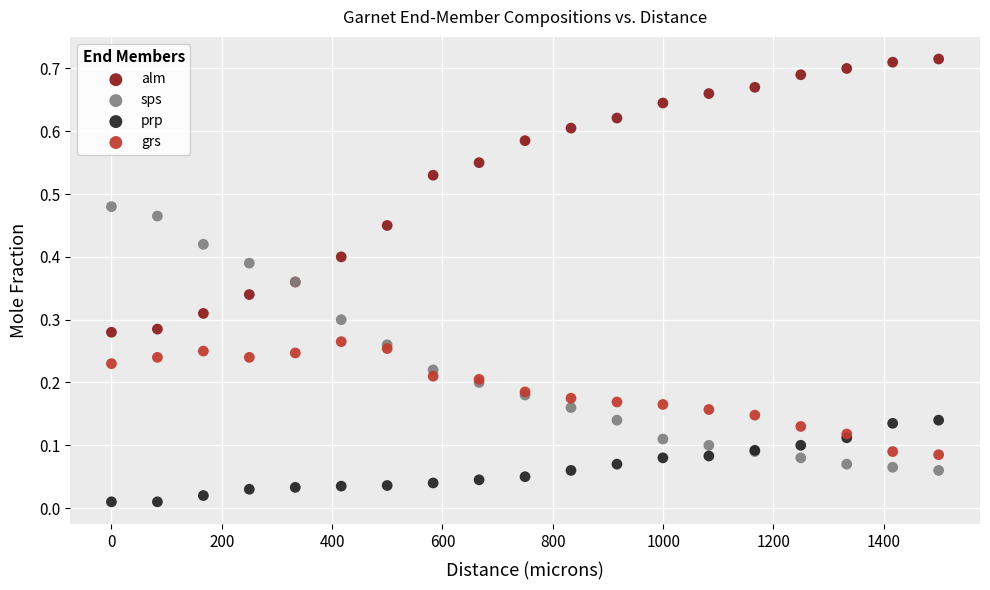

Which series reaches the minimum Y coordinate?

prp